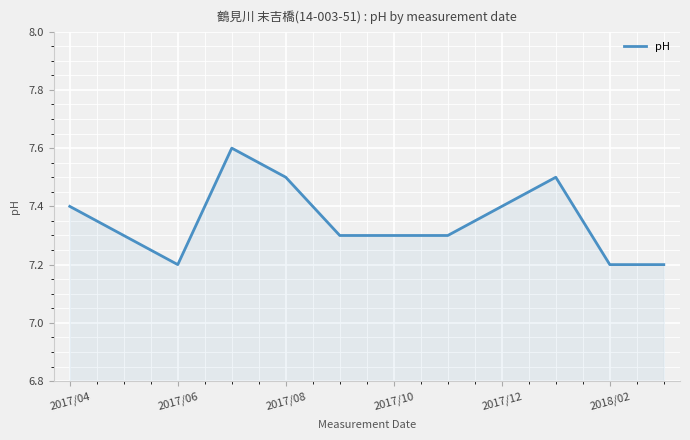

What is the difference between the maximum and minimum values?

0.4